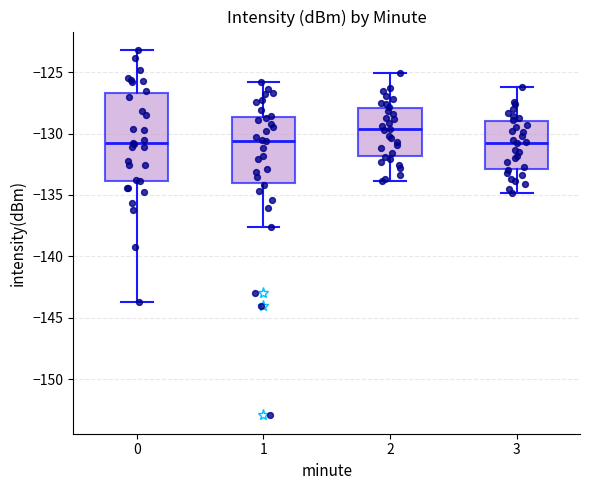

Where does the median line of the box at x = 3 sit on the y-axis? The values are not printed on the chart, so give them approximately, as read against the axis.

-130.5